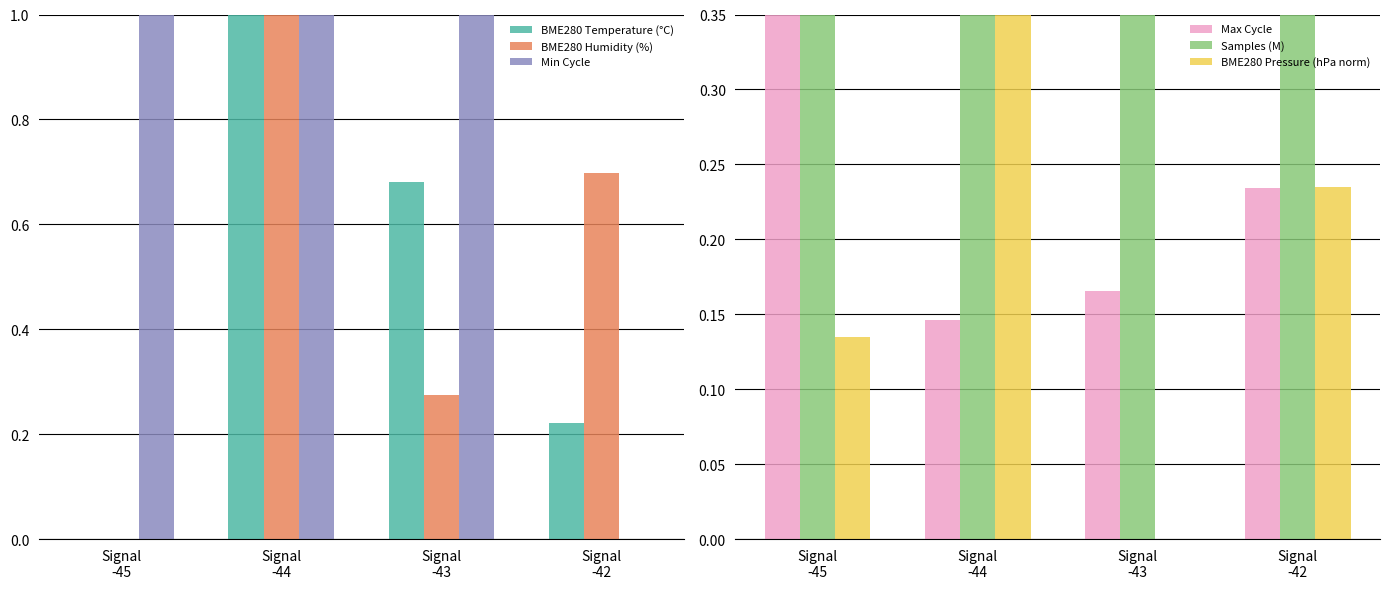

True or false: Max Cycle has a value of 0.1 at Signal
-44.

False